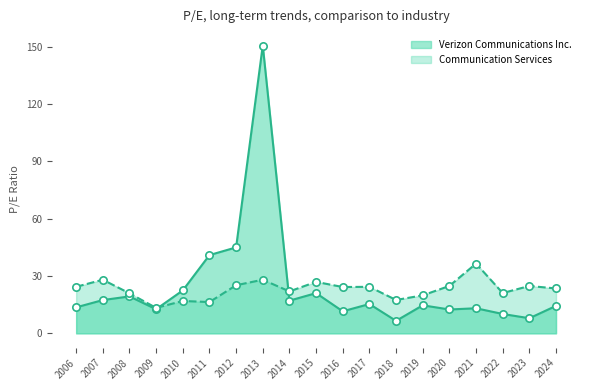

Which series contains the highest Y value?

Verizon Communications Inc.